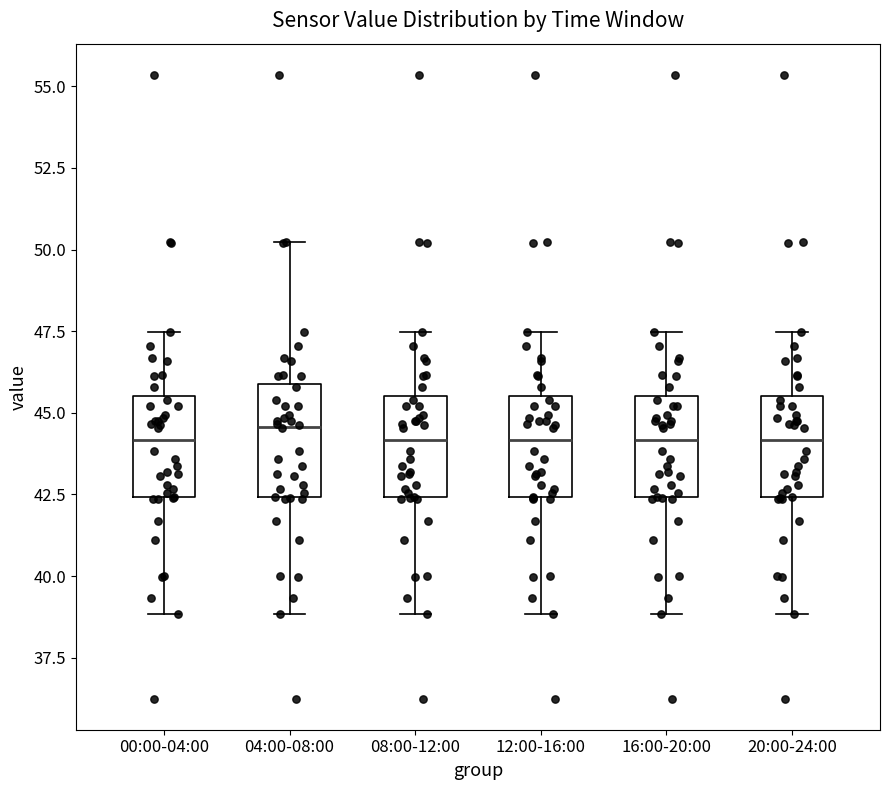

Reading left to right, transcribe this box plot: for each box, give where its median line is, the range the box spans, and where its two whiskers end, as read against the y-axis. The values are not printed on the chart, so give them approximately, as read against the axis.

00:00-04:00: median 44.0, box 42.5 to 45.5, whiskers 39.0 to 47.5
04:00-08:00: median 44.5, box 42.5 to 46.0, whiskers 39.0 to 50.0
08:00-12:00: median 44.0, box 42.5 to 45.5, whiskers 39.0 to 47.5
12:00-16:00: median 44.0, box 42.5 to 45.5, whiskers 39.0 to 47.5
16:00-20:00: median 44.0, box 42.5 to 45.5, whiskers 39.0 to 47.5
20:00-24:00: median 44.0, box 42.5 to 45.5, whiskers 39.0 to 47.5